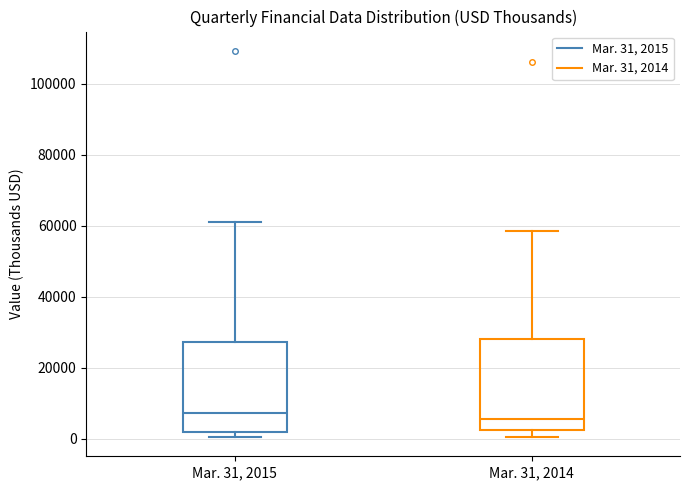

Reading left to right, read every box against the y-axis: the position of its median line, the range the box covers, and the ends of its whiskers. The values are not printed on the chart, so give them approximately, as read against the axis.

Mar. 31, 2015: median 8000, box 2000 to 28000, whiskers 0 to 62000
Mar. 31, 2014: median 6000, box 2000 to 28000, whiskers 0 to 58000